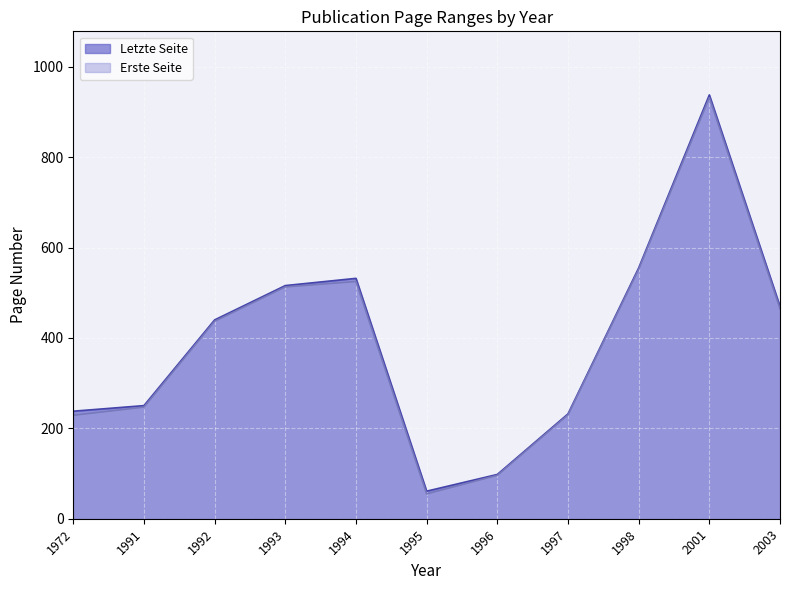

Rank the series by their maximum value, from highest to lowest.

Letzte Seite, Erste Seite